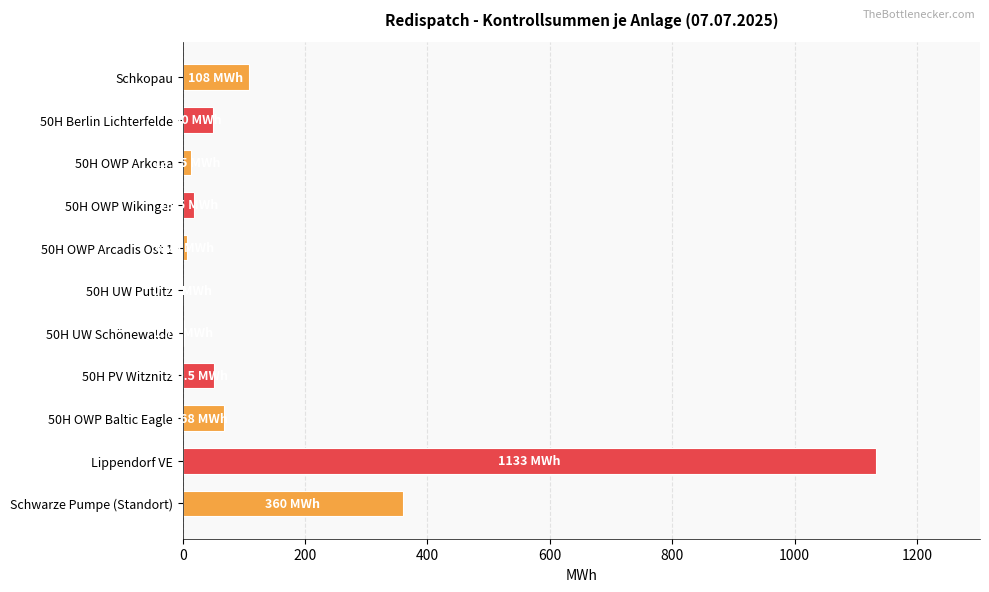

How many data points does each series have?

11